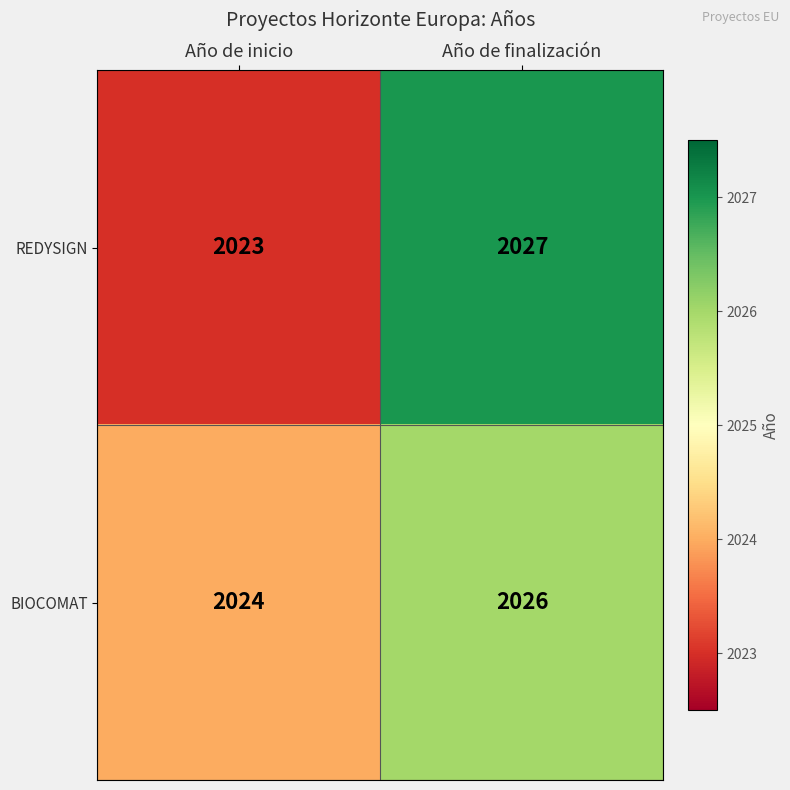

What is the sum of the BIOCOMAT values at Año de finalización and Año de inicio?

4050